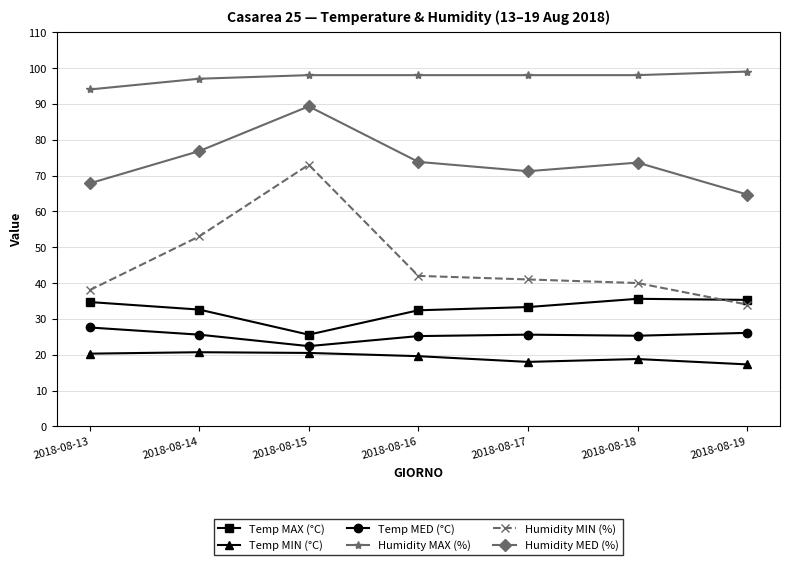

What is the sum of the Humidity MAX (%) values at 2018-08-17 and 2018-08-19?

197.0